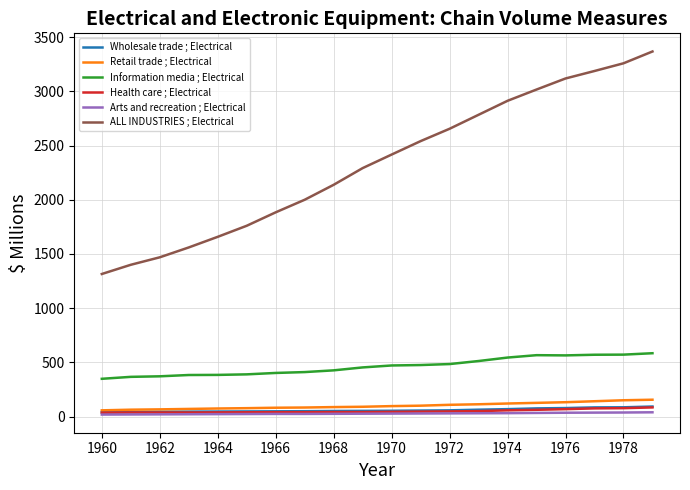

True or false: Wholesale trade ; Electrical and Information media ; Electrical intersect in this chart.

False